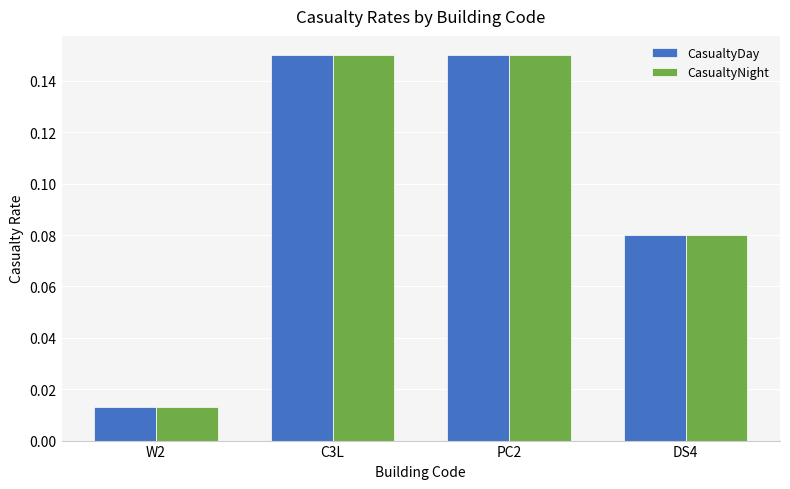

At how many categories does at least one series exceed 0?

4